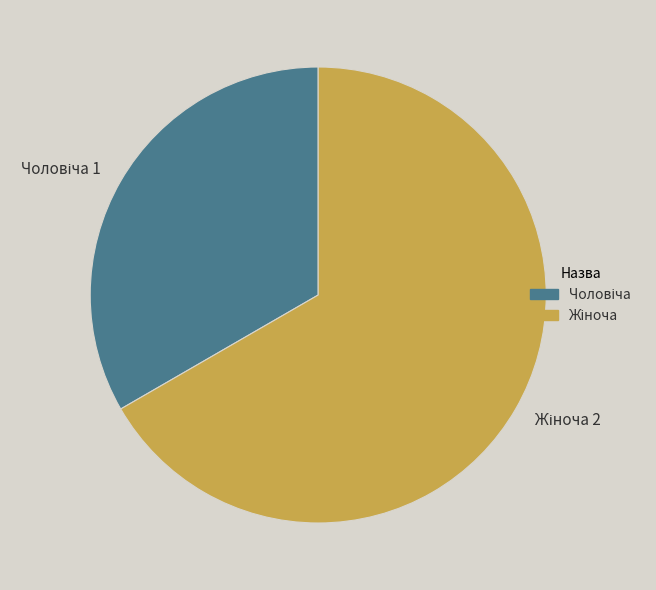

True or false: Жіноча accounts for 67% of the total.

True